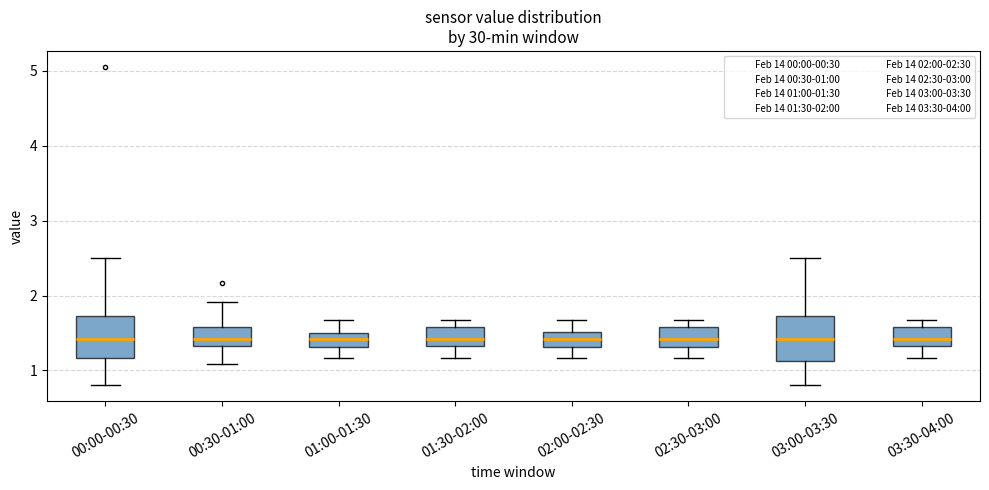

Where does the median line of the box for 02:30-03:00 sit on the y-axis? The values are not printed on the chart, so give them approximately, as read against the axis.

1.4